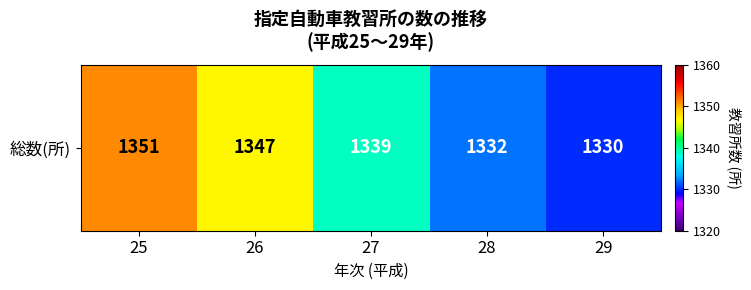

How many data points are less than 1339?

2